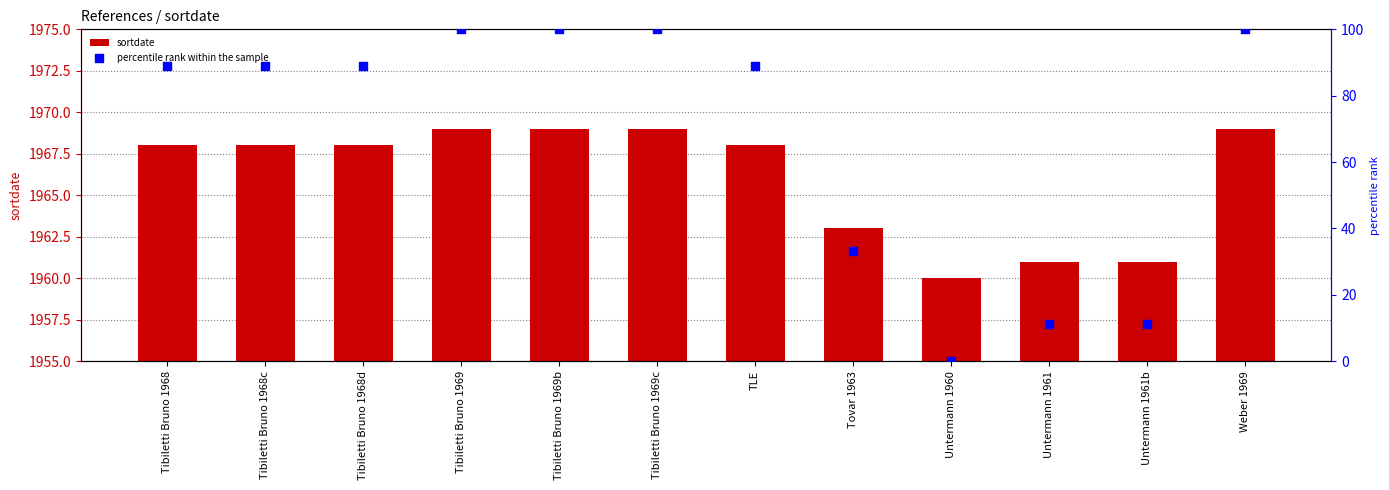

Which series reaches the minimum Y coordinate?

percentile rank within the sample